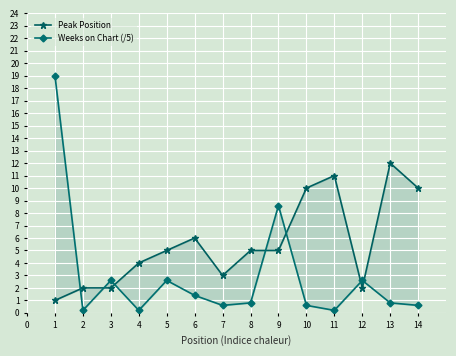

Which series has the largest total across all categories?

Peak Position